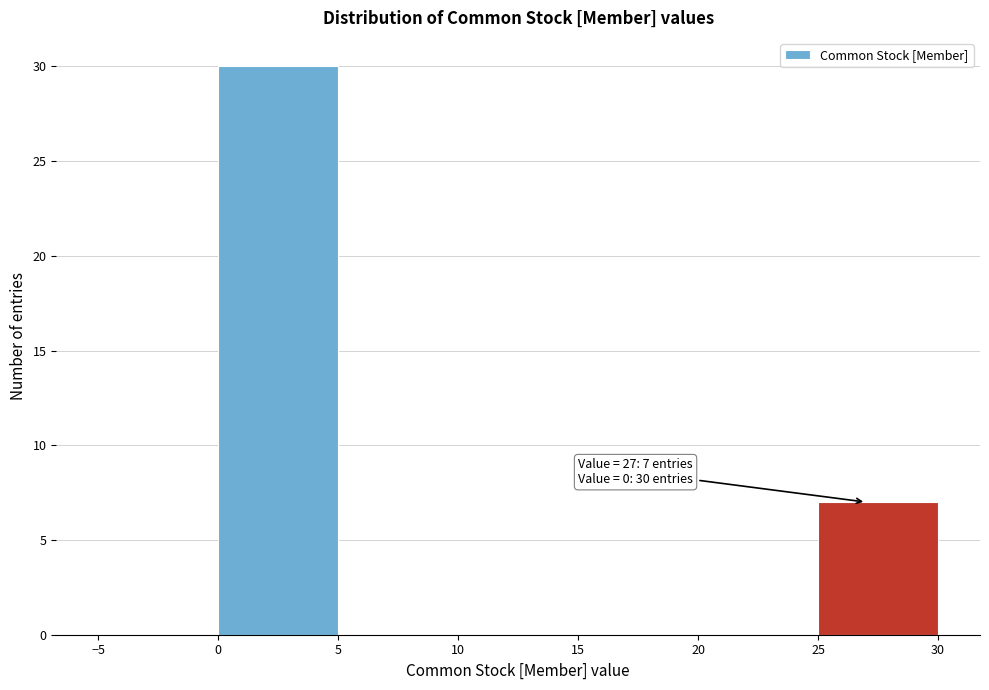

Over which range of the x-axis is the bar tallest?

0 to 5